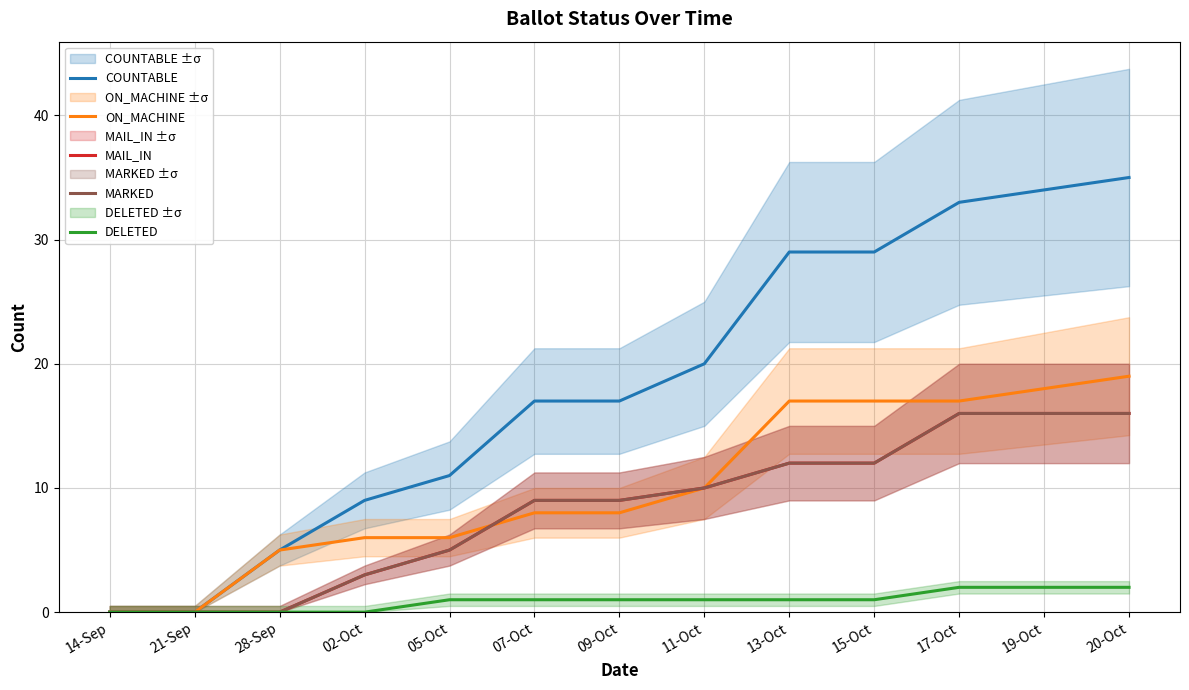

Which has a higher value, 19-Oct or 11-Oct?

19-Oct